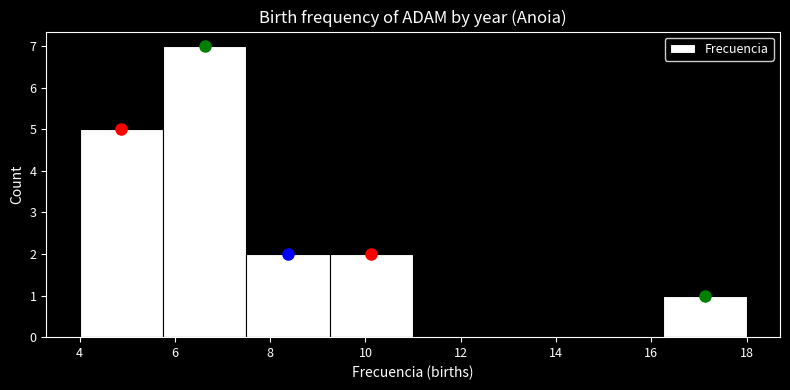

How tall is the bar that spans 5.75 to 7.50 on the x-axis? Neither the bar edges nor the heights are printed on the chart, so give them approximately, as read against the axes.

7